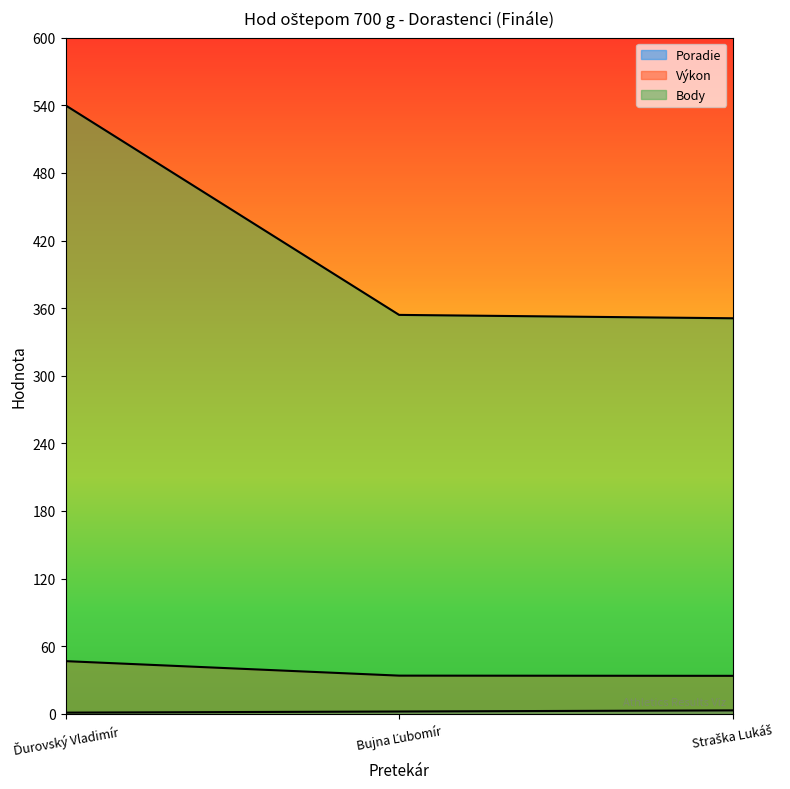

Is the value of Poradie at Bujna Ľubomír greater than the value of Body at Straška Lukáš?

No